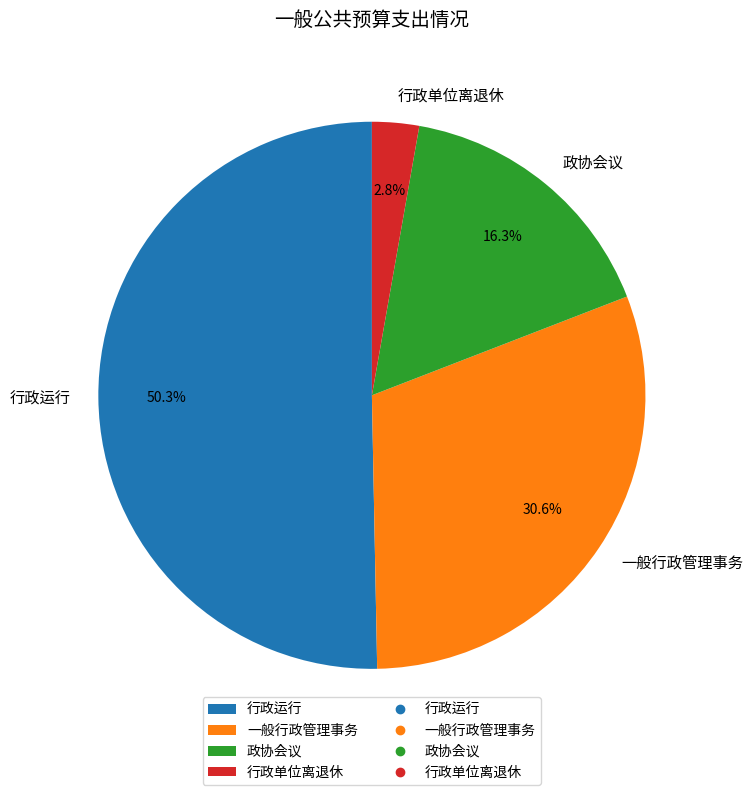

To the nearest percent, what is the combined percentage of 行政单位离退休 and 行政运行?

53%